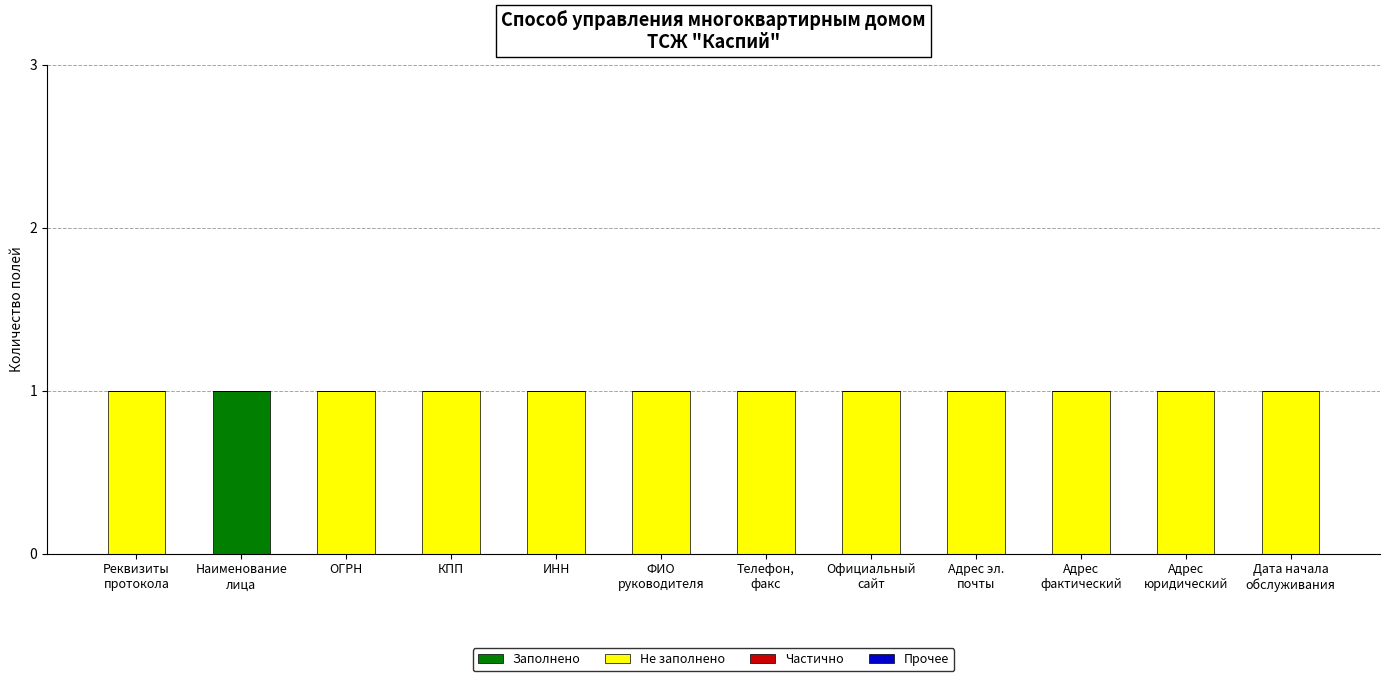

The Заполнено series shows 0 at ИНН. True or false?

True